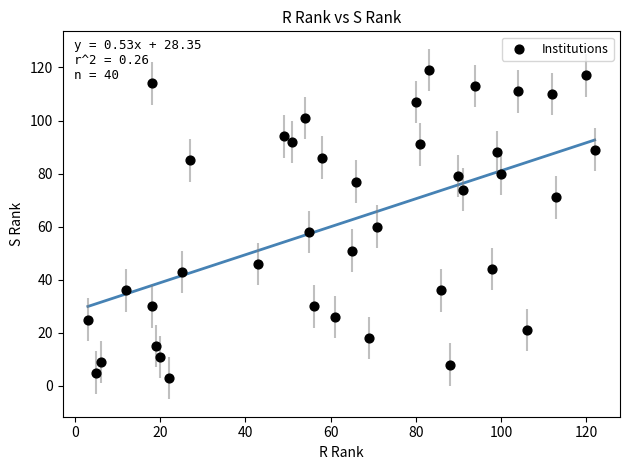

What is the range of Y values (max minus min)?

116